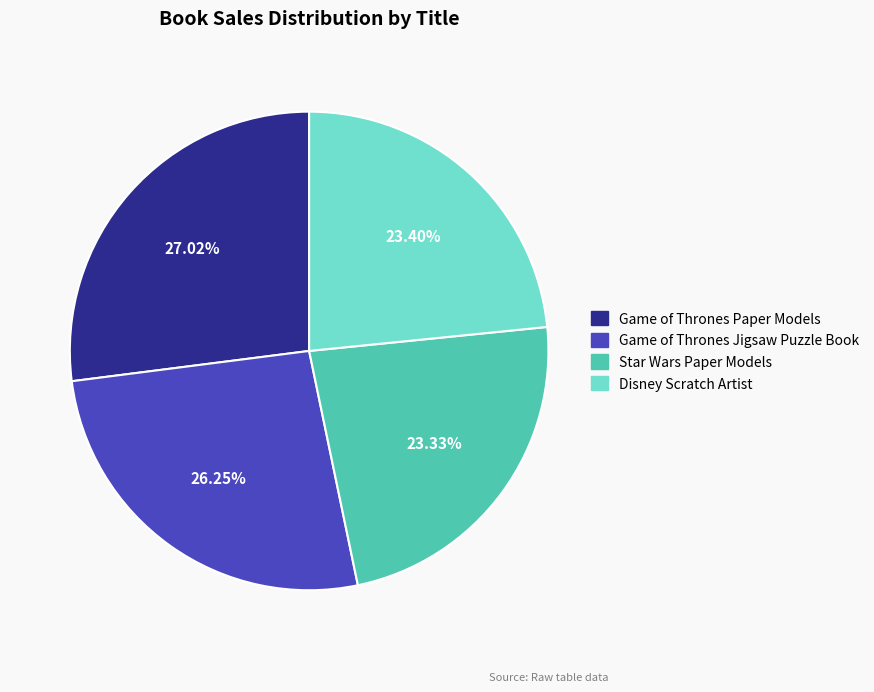

Is Game of Thrones Jigsaw Puzzle Book the majority of the pie?

No